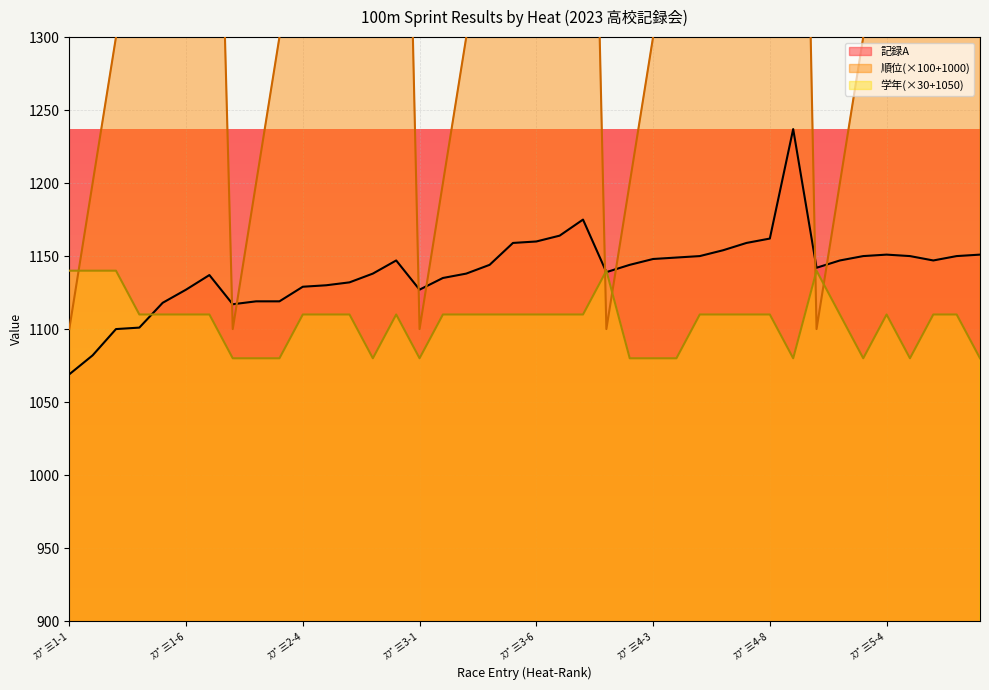

What is the sum of the 記録A values at ｽﾌﾟ三1-2 and ｽﾌﾟ三1-5?

2200